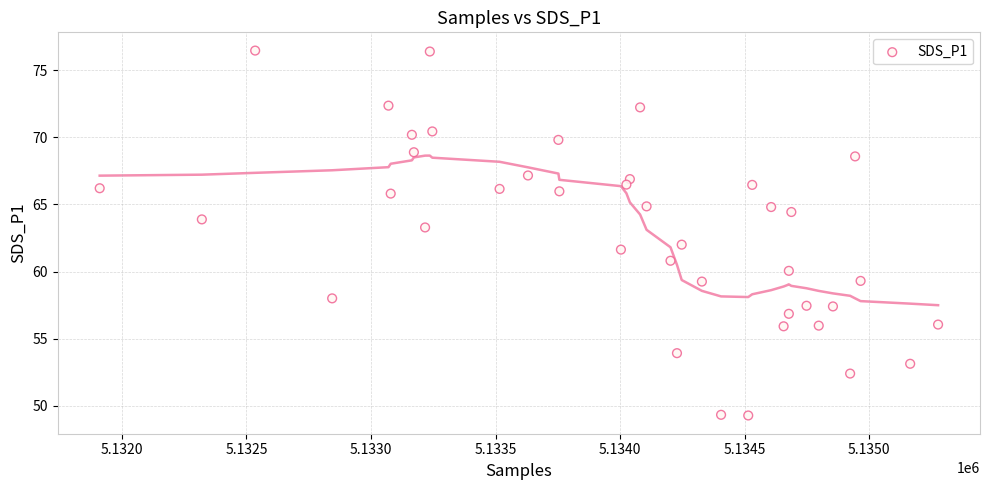

What is the range of X values (max minus min)?

3365.0